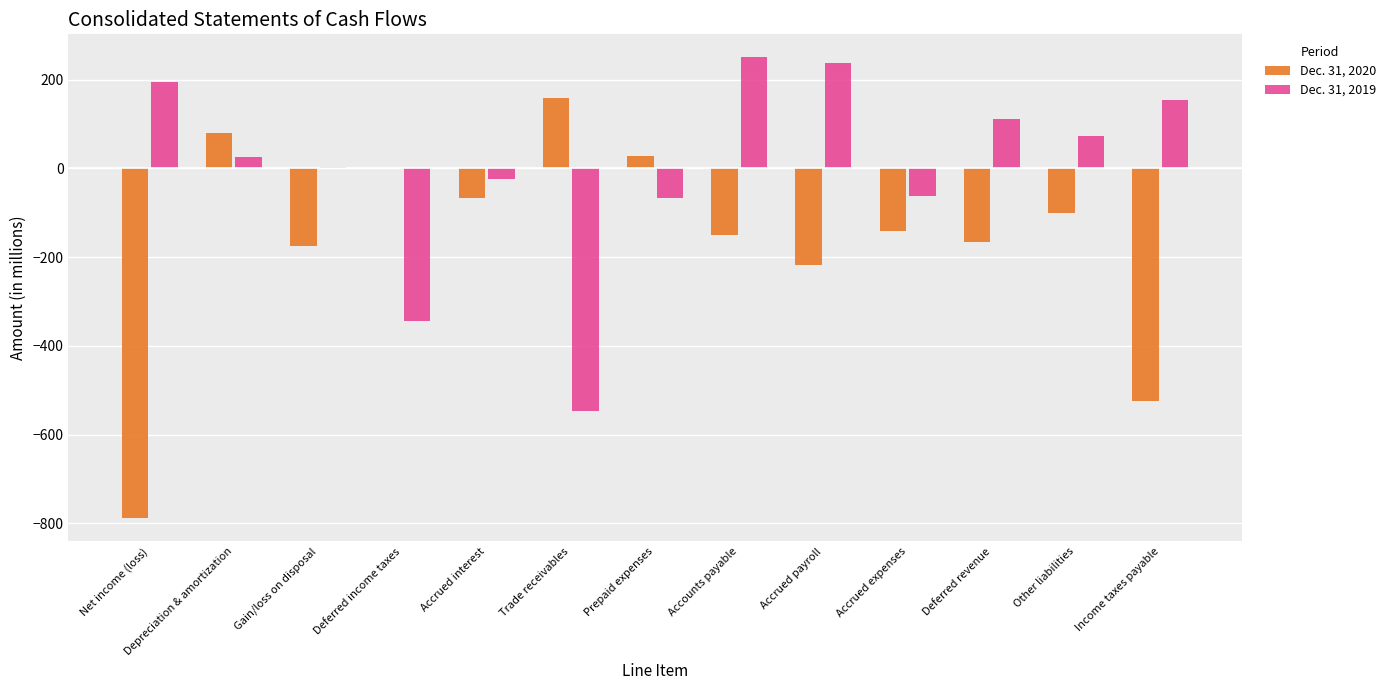

The value of Dec. 31, 2020 at Trade receivables is 159. True or false?

True